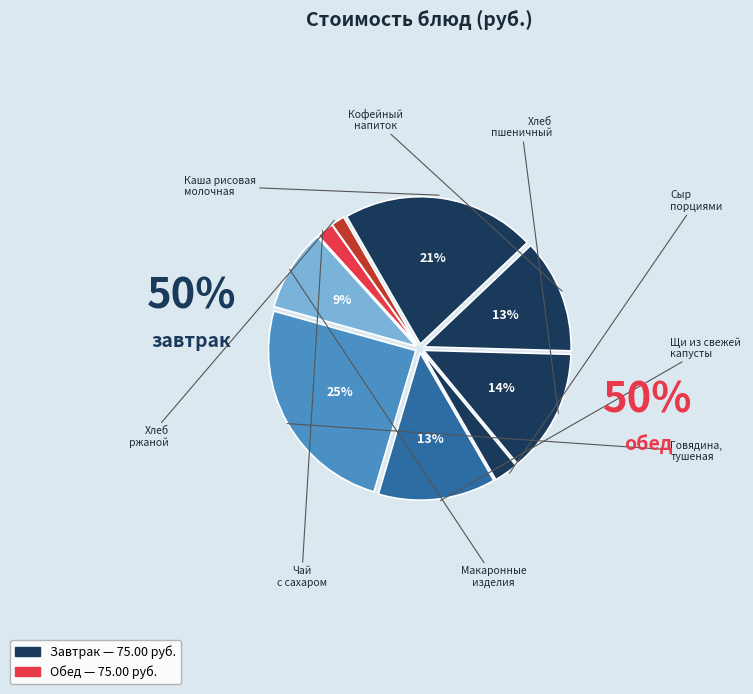

Rank the categories by value from highest to lowest.

ГОВЯДИНА, ТУШЕНАЯ В СМЕТАНЕ, КАША РИСОВАЯ МОЛОЧНАЯ С МАСЛОМ СЛИВОЧНЫМ, ХЛЕБ ПШЕНИЧНЫЙ, ЩИ ИЗ СВЕЖЕЙ КАПУСТЫ С КАРТОФЕЛЕМ, КОФЕЙНЫЙ НАПИТОК, МАКАРОННЫЕ ИЗДЕЛИЯ ОВАРНЫЕ, СЫР ПОРЦИЯМИ, ЧАЙ С САХАРОМ, ХЛЕБ РЖАНОЙ